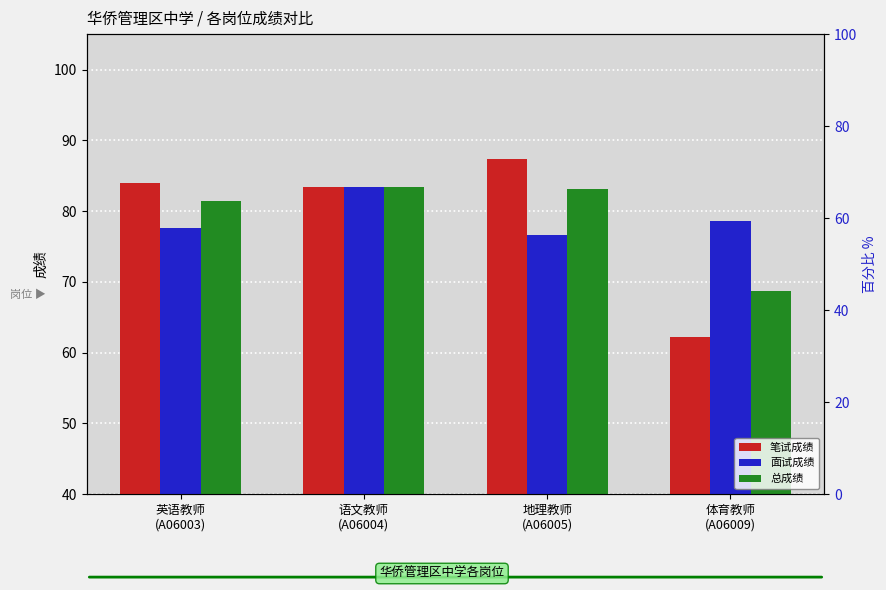

Does the chart contain stacked bars?

No